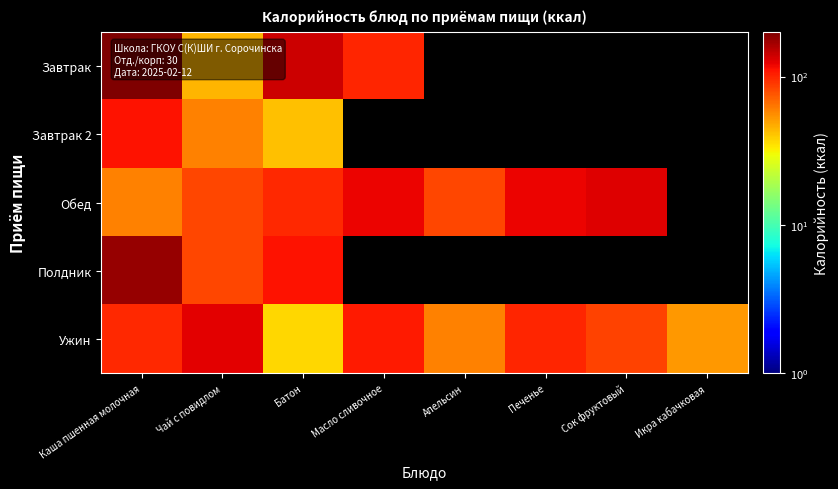

At which label does Завтрак reach its peak?

Каша пшенная молочная